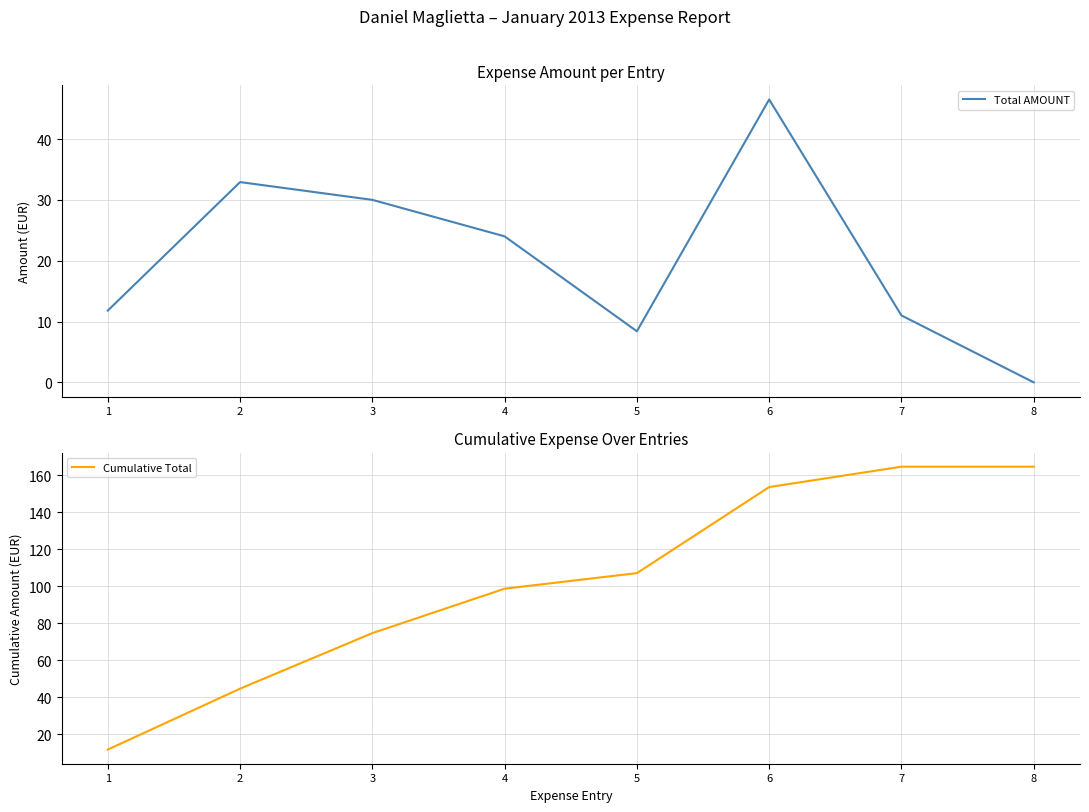

At which label is Total AMOUNT closest to 23?

4